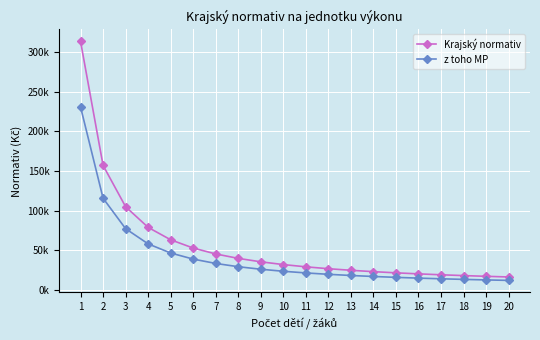

What is the difference between the second highest and minimum values in the z toho MP series?

103791